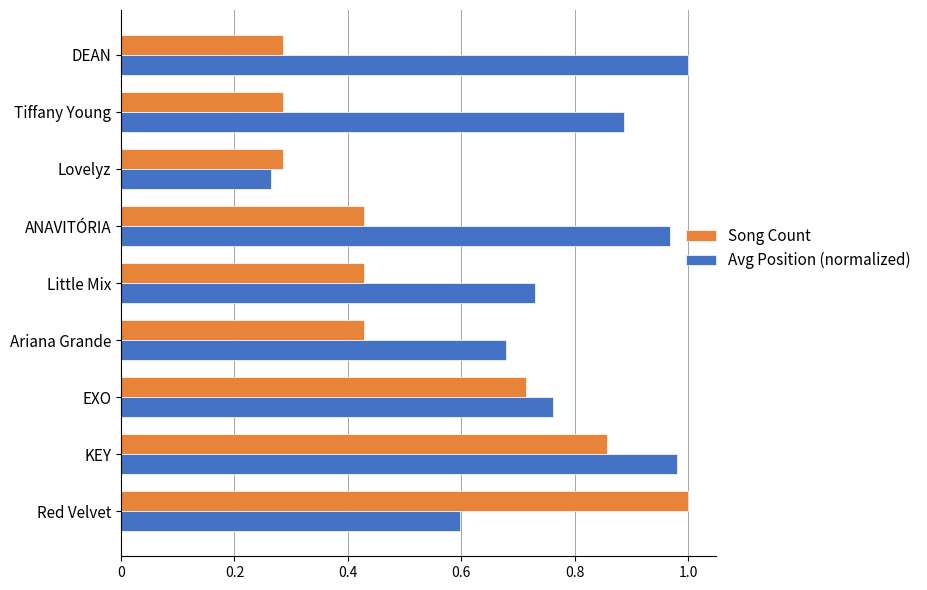

The value of Song Count at Tiffany Young is 0.1. True or false?

False